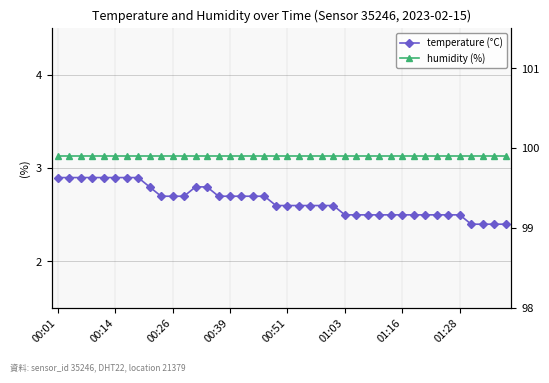

Does the chart have visible grid lines?

Yes